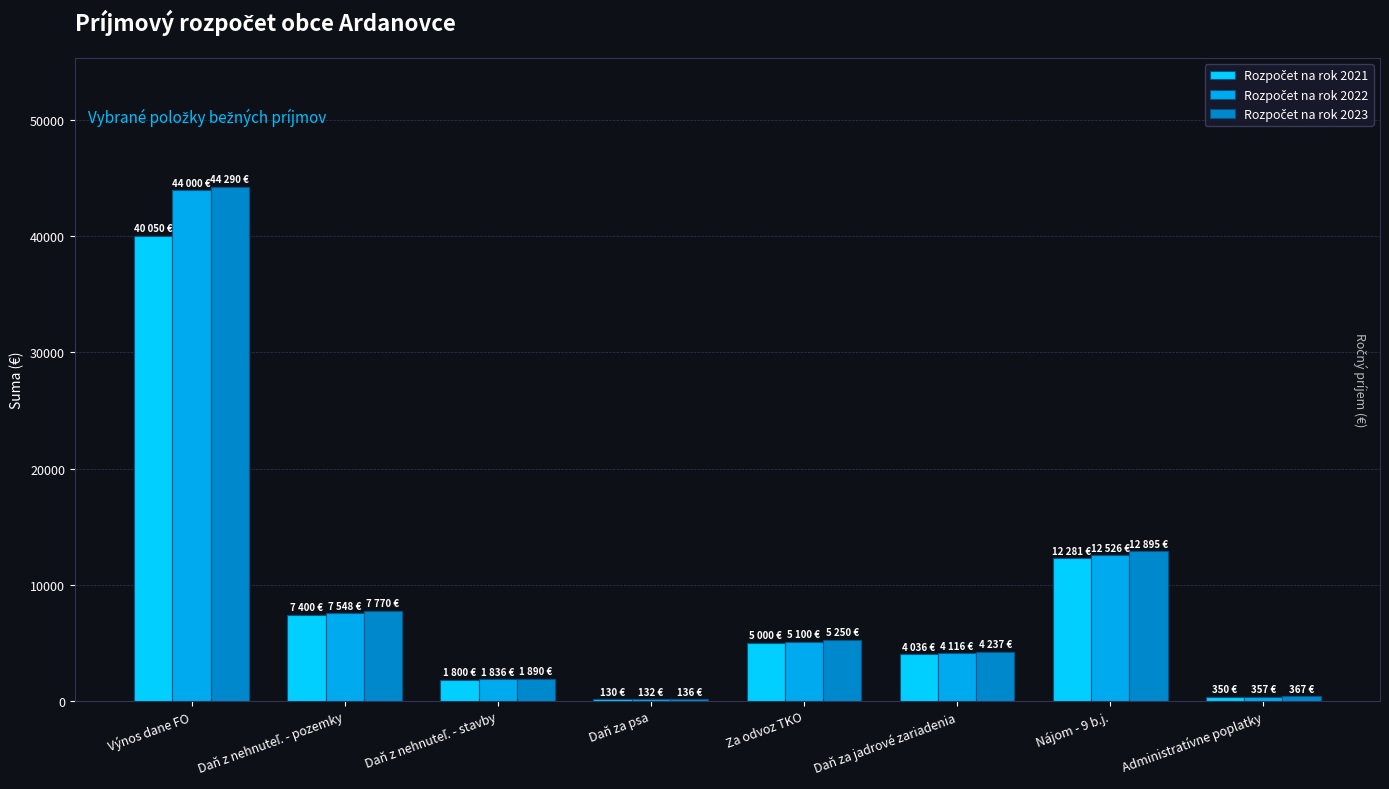

At which category does the chart reach its peak across all series?

Výnos dane FO